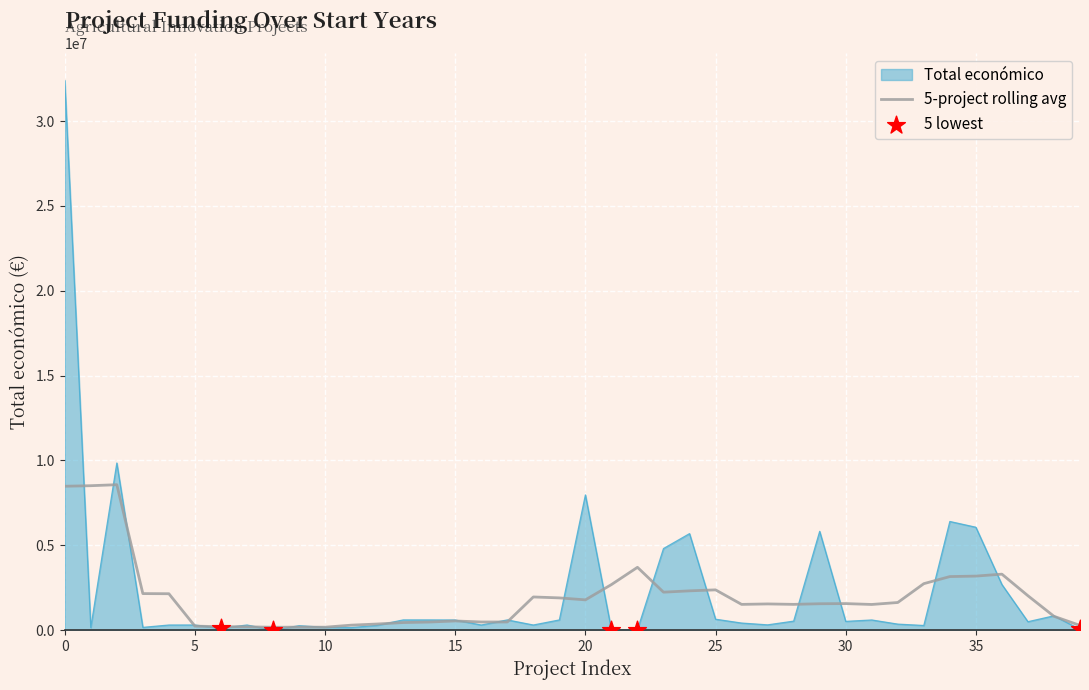

Which series has the widest spread of values?

Total económico